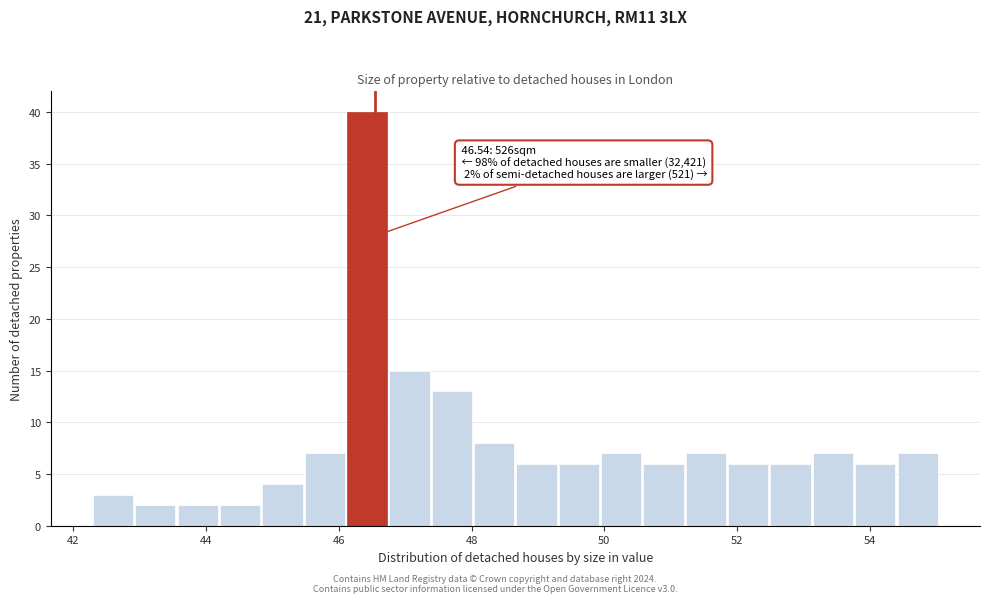

Read against the x-axis, roughly where is the centre of the tallest bar?

46.4